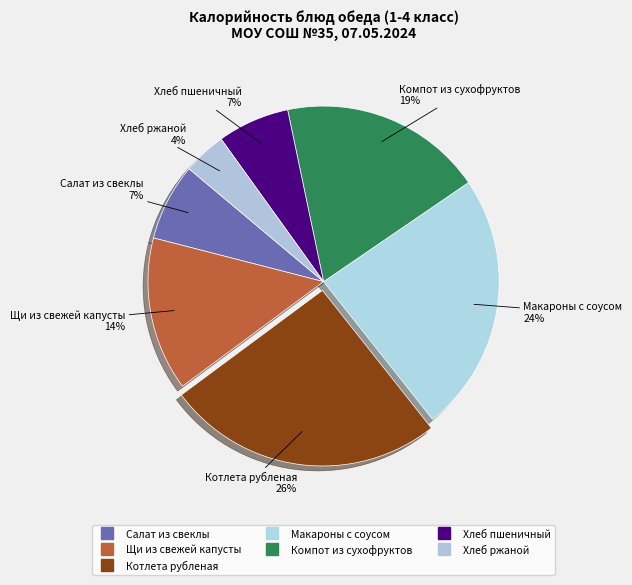

What percentage is the Салат из свеклы slice, to the nearest percent?

7%